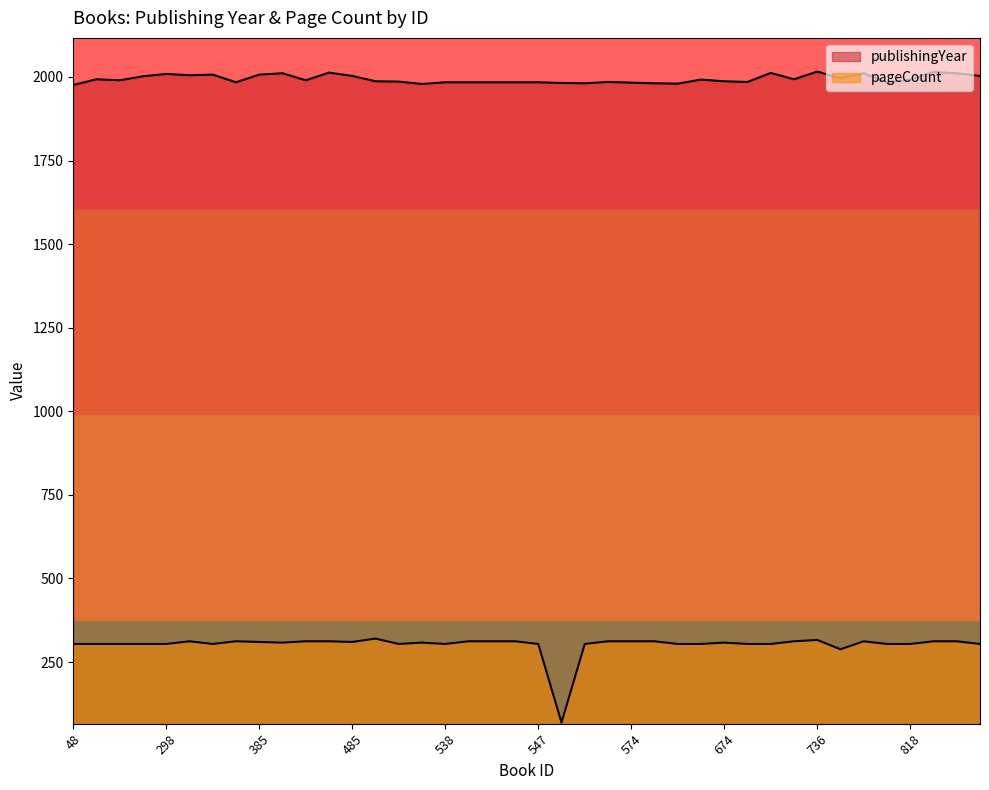

What value does the pageCount series have at 485, to the nearest 5?

310